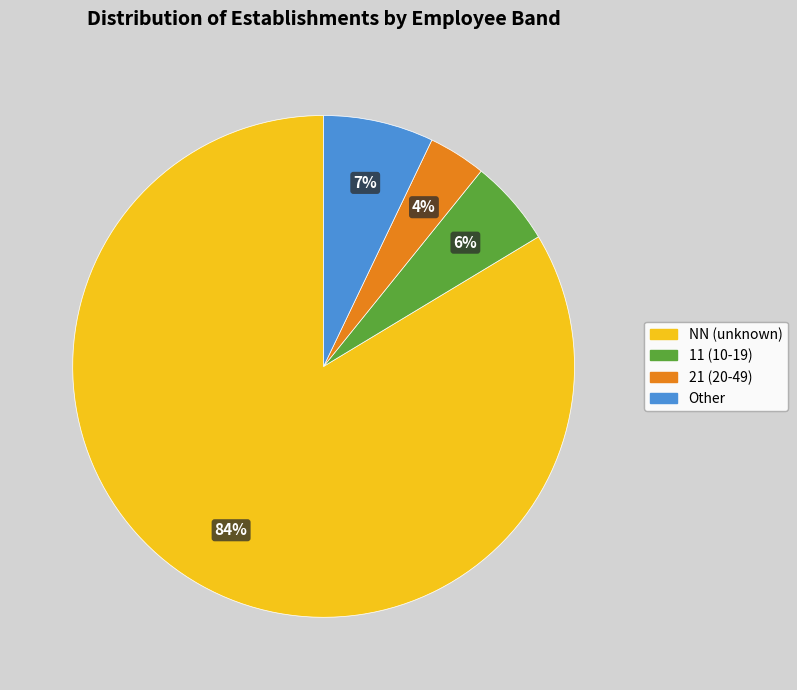

How many slices are in this pie chart?

4